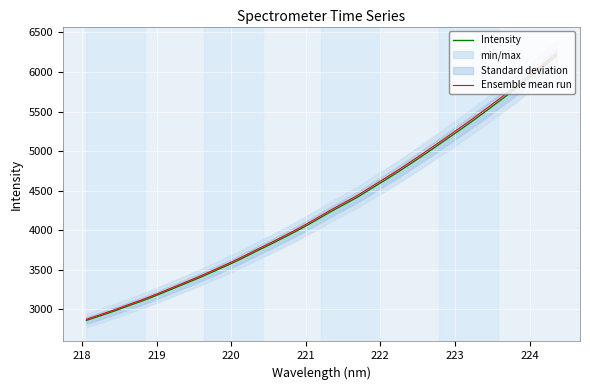

Reading right to left, extract all data points from this chart.

Intensity: 6207.7	6058.0	5916.6	5771.8	5635.2	5500.3	5368.0	5241.2	5116.3	4991.9	4870.7	4751.9	4638.9	4527.6	4415.9	4318.6	4219.6	4115.2	4014.0	3920.7	3829.1	3741.6	3650.7	3565.1	3484.9	3405.2	3329.9	3256.3	3182.2	3111.3	3047.2	2980.9	2919.2	2859.9
Ensemble mean run: 6238.7	6088.3	5946.2	5800.7	5663.4	5527.8	5394.9	5267.4	5141.9	5016.8	4895.1	4775.6	4662.1	4550.3	4438.0	4340.2	4240.7	4135.8	4034.1	3940.3	3848.2	3760.3	3669.0	3583.0	3502.3	3422.2	3346.5	3272.6	3198.1	3126.9	3062.4	2995.8	2933.8	2874.2